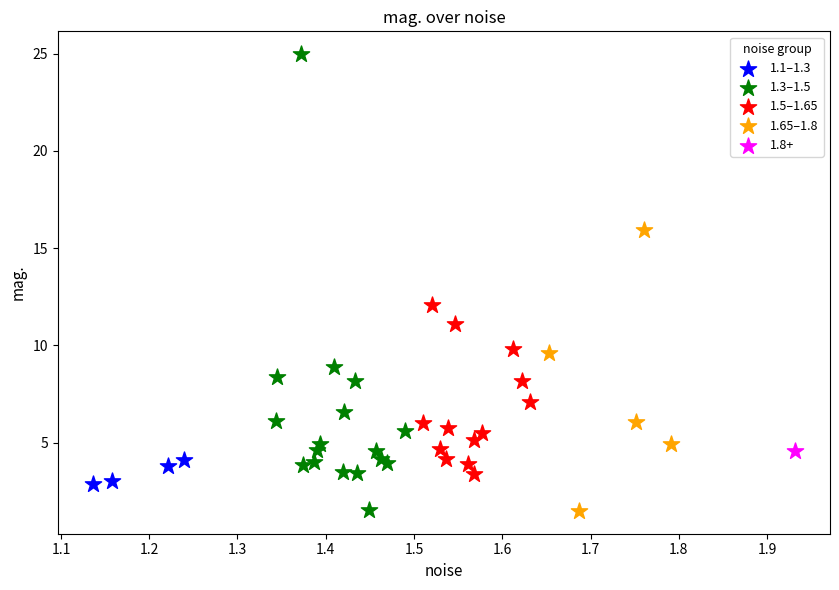

What are all the series names shown in the legend?

1.1–1.3, 1.3–1.5, 1.5–1.65, 1.65–1.8, 1.8+